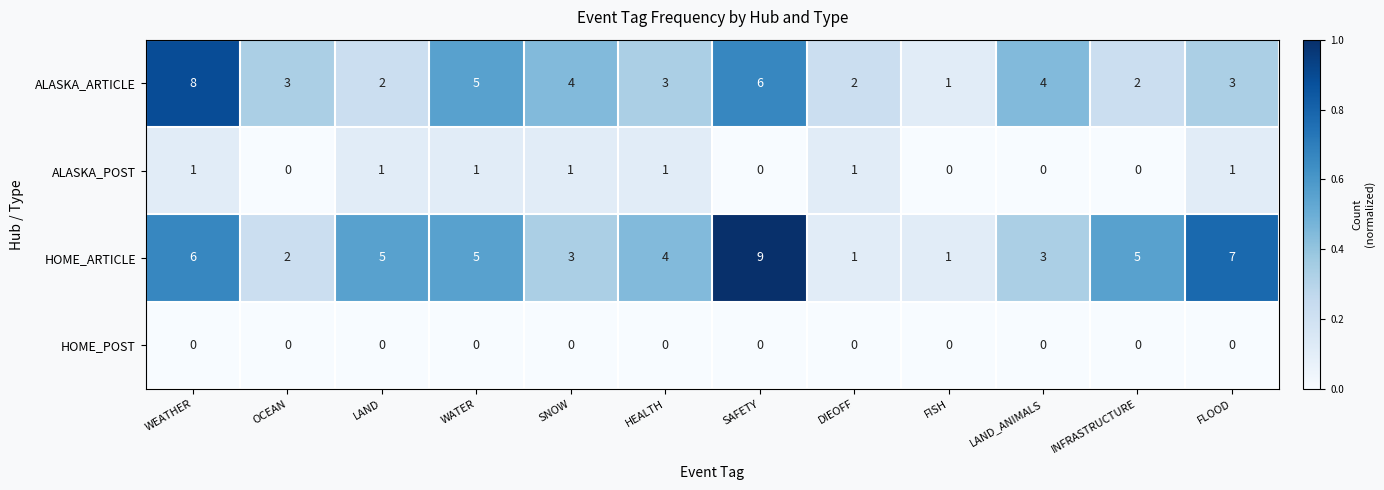

At how many categories does at least one series exceed 0?

12